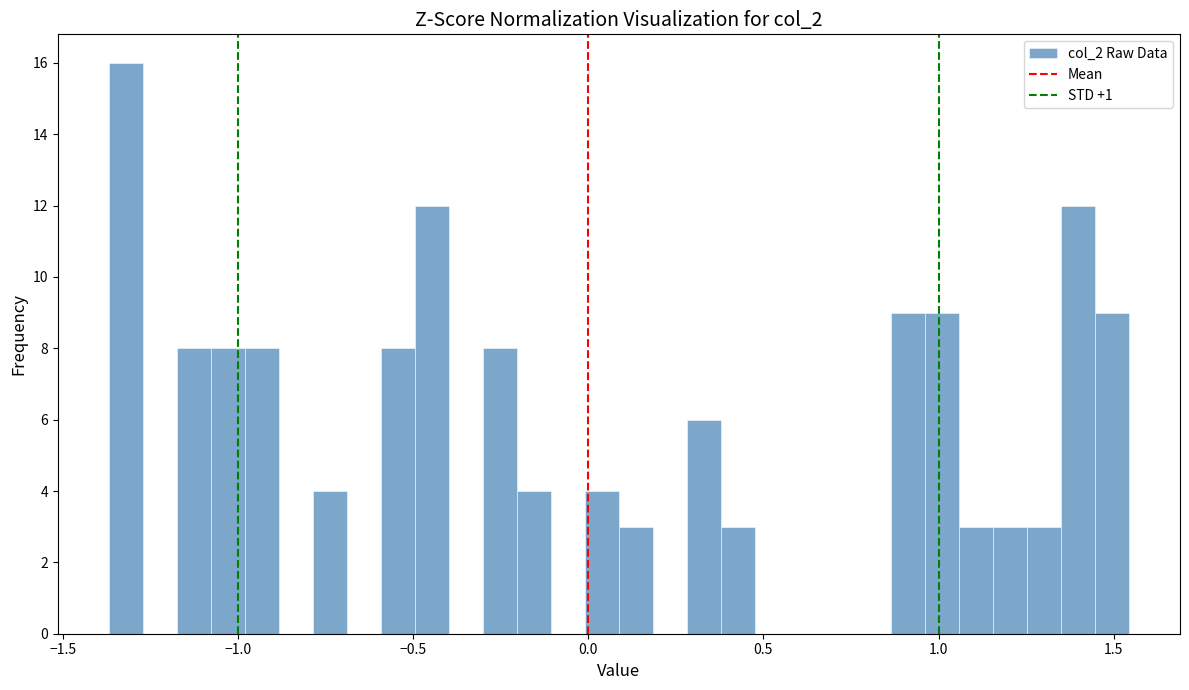

Around what value on the x-axis is the tallest bar? Give the approximate position of its centre, as read against the axis.

-1.30